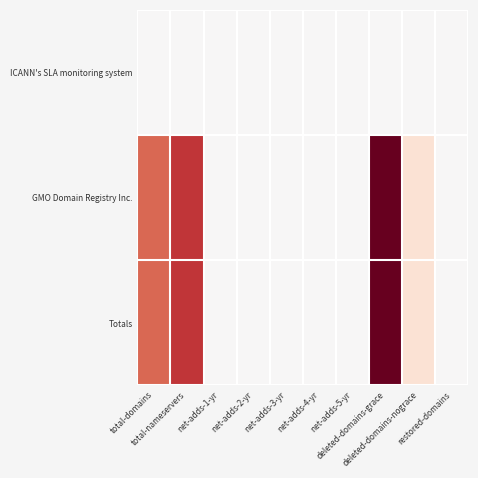

Reading left to right, transcribe all the data shown in this chart.

ICANN's SLA monitoring system: total-domains=0	total-nameservers=0	net-adds-1-yr=0	net-adds-2-yr=0	net-adds-3-yr=0	net-adds-4-yr=0	net-adds-5-yr=0	deleted-domains-grace=0	deleted-domains-nograce=0	restored-domains=0
GMO Domain Registry Inc.: total-domains=4	total-nameservers=5	net-adds-1-yr=0	net-adds-2-yr=0	net-adds-3-yr=0	net-adds-4-yr=0	net-adds-5-yr=0	deleted-domains-grace=7	deleted-domains-nograce=1	restored-domains=0
Totals: total-domains=4	total-nameservers=5	net-adds-1-yr=0	net-adds-2-yr=0	net-adds-3-yr=0	net-adds-4-yr=0	net-adds-5-yr=0	deleted-domains-grace=7	deleted-domains-nograce=1	restored-domains=0